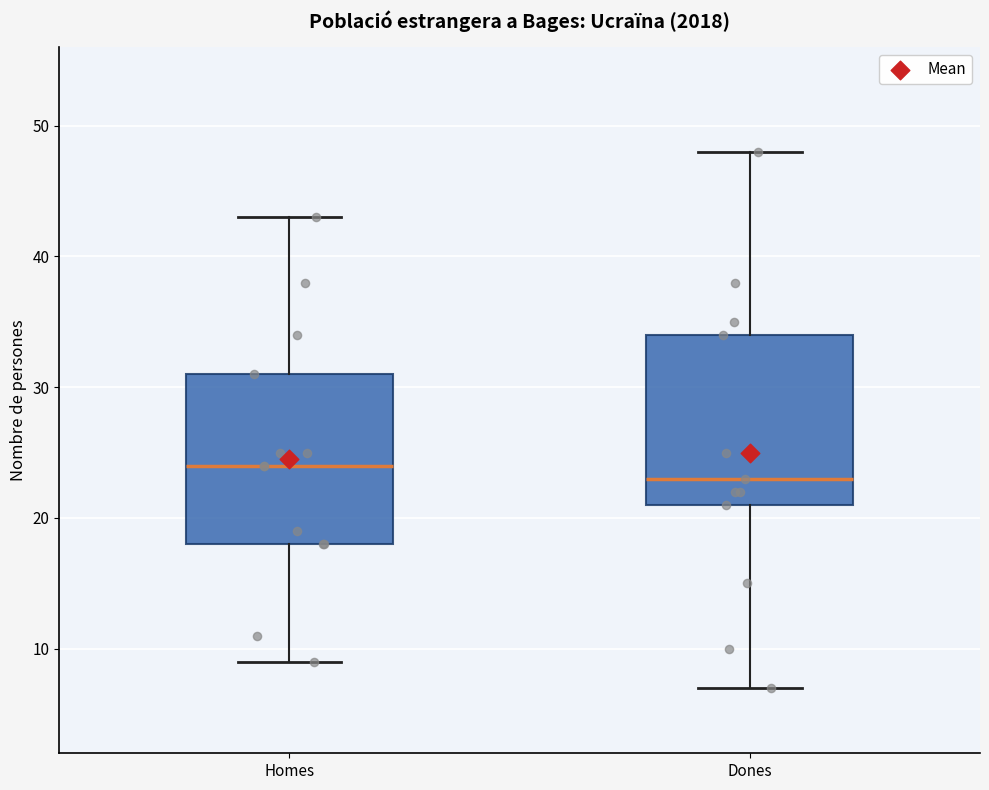

Reading left to right, transcribe this box plot: for each box, give where its median line is, the range the box spans, and where its two whiskers end, as read against the y-axis. The values are not printed on the chart, so give them approximately, as read against the axis.

Homes: median 24, box 18 to 31, whiskers 9 to 43
Dones: median 23, box 21 to 34, whiskers 7 to 48